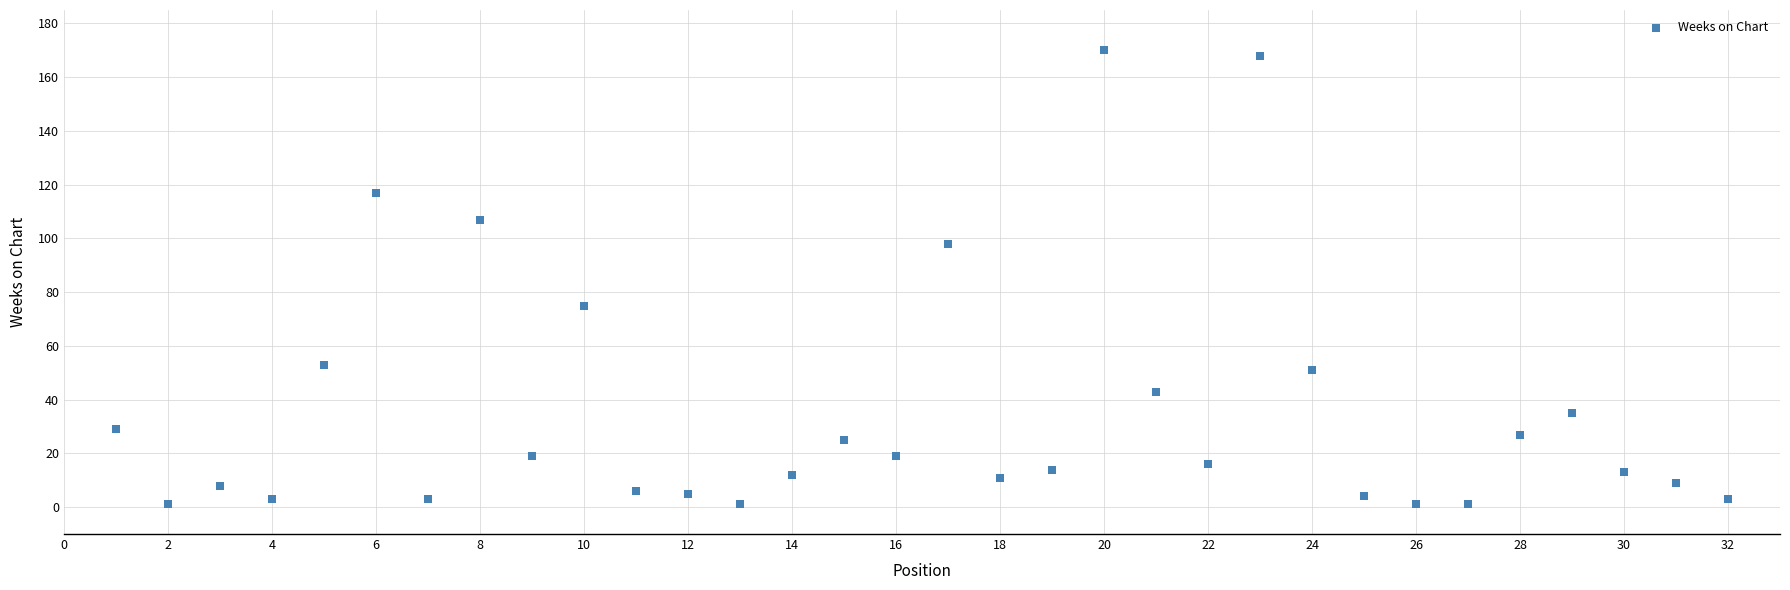

What Y value in the scatter plot is closest to 85?

75